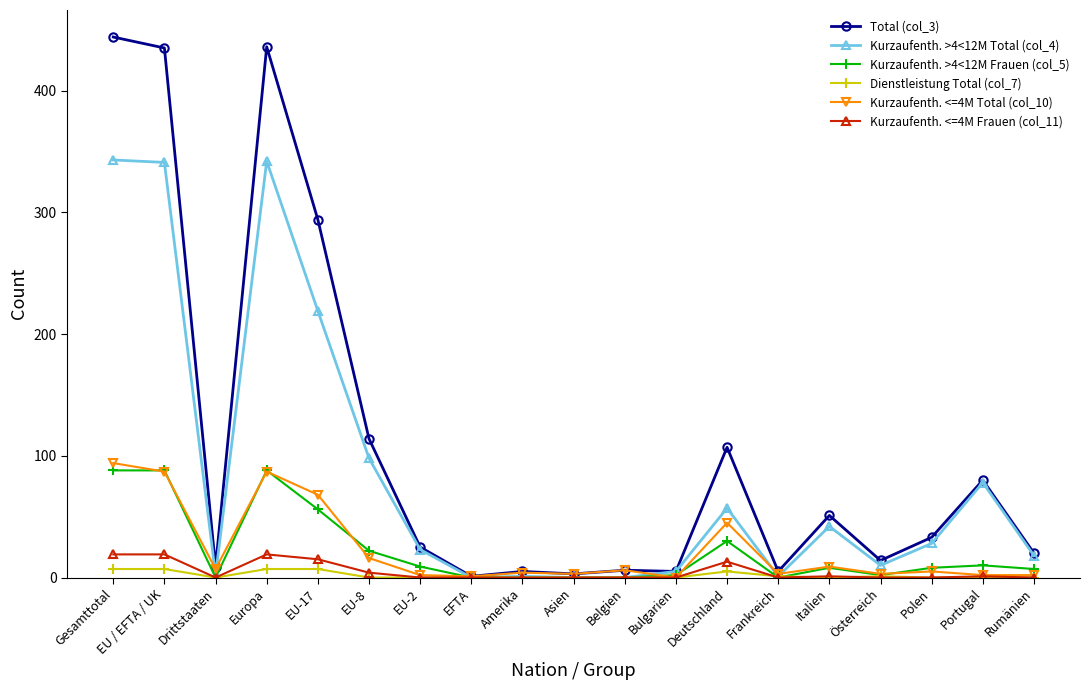

The value of Kurzaufenth. <=4M Frauen (col_11) at Belgien is 0. True or false?

True